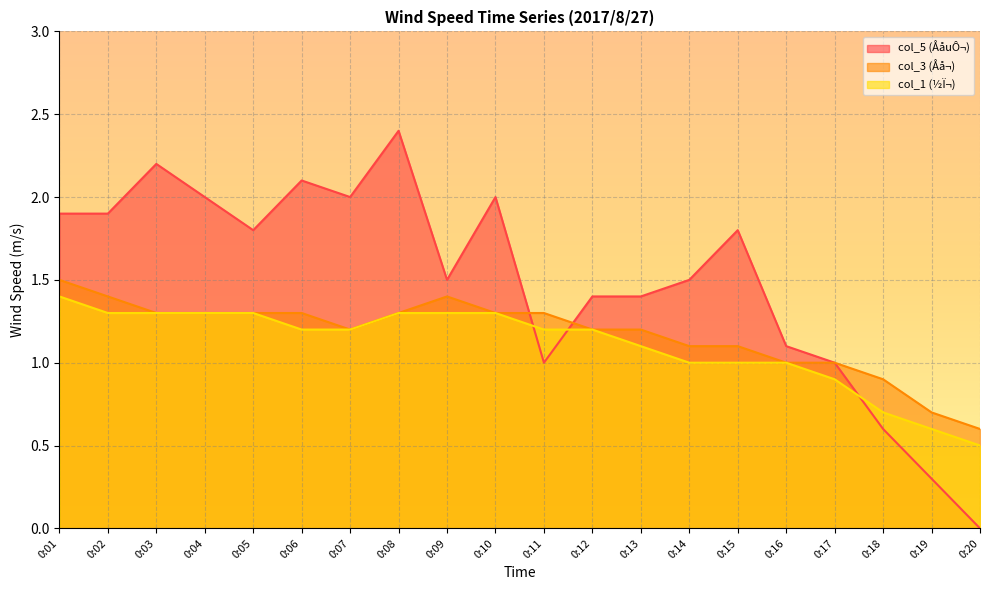

Reading left to right, what are all the values shown in this chart?

col_1: 0:01=1.4	0:02=1.3	0:03=1.3	0:04=1.3	0:05=1.3	0:06=1.2	0:07=1.2	0:08=1.3	0:09=1.3	0:10=1.3	0:11=1.2	0:12=1.2	0:13=1.1	0:14=1.0	0:15=1.0	0:16=1.0	0:17=0.9	0:18=0.7	0:19=0.6	0:20=0.5
col_3: 0:01=1.5	0:02=1.4	0:03=1.3	0:04=1.3	0:05=1.3	0:06=1.3	0:07=1.2	0:08=1.3	0:09=1.4	0:10=1.3	0:11=1.3	0:12=1.2	0:13=1.2	0:14=1.1	0:15=1.1	0:16=1.0	0:17=1.0	0:18=0.9	0:19=0.7	0:20=0.6
col_5: 0:01=1.9	0:02=1.9	0:03=2.2	0:04=2.0	0:05=1.8	0:06=2.1	0:07=2.0	0:08=2.4	0:09=1.5	0:10=2.0	0:11=1.0	0:12=1.4	0:13=1.4	0:14=1.5	0:15=1.8	0:16=1.1	0:17=1.0	0:18=0.6	0:19=0.3	0:20=0.0